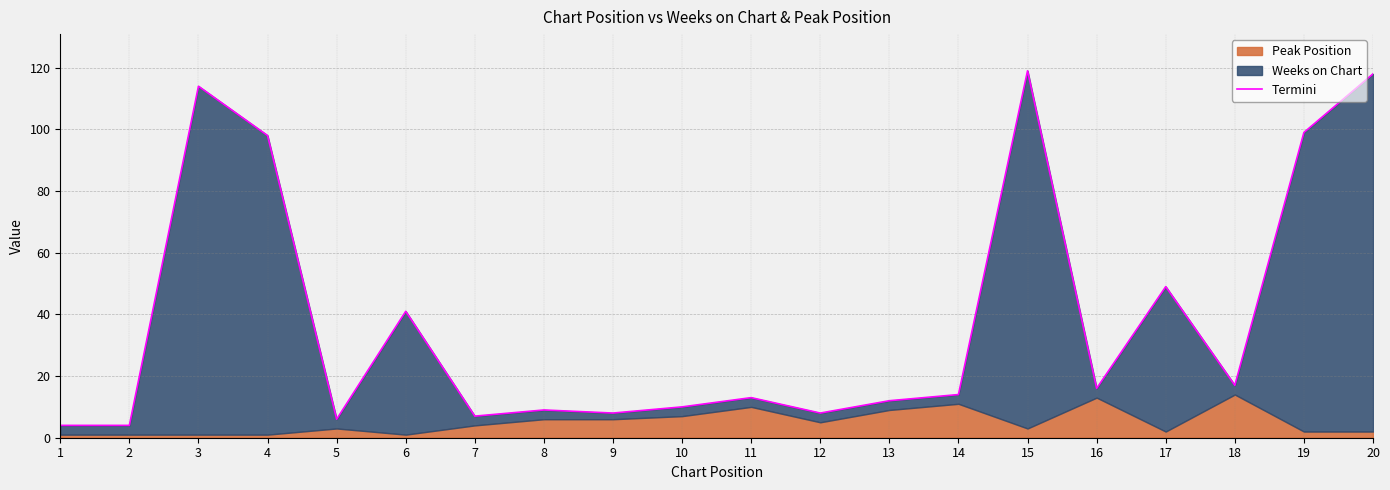

What is the value of the 12th point from the left?

8